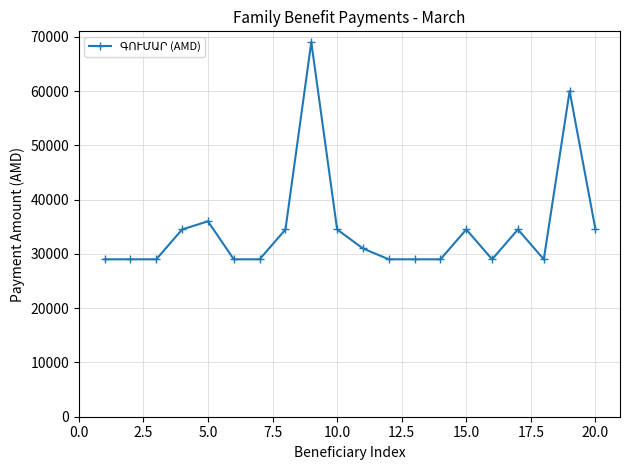

What is the value of the 11th point from the left?

31000